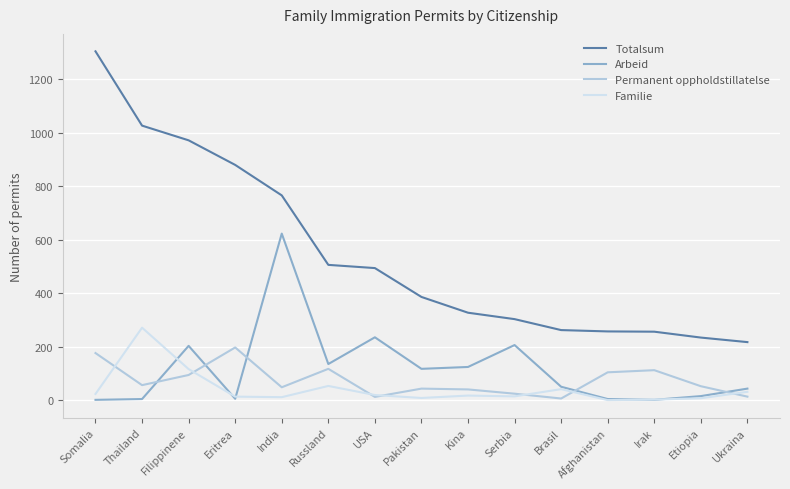

True or false: Totalsum and Familie intersect in this chart.

False